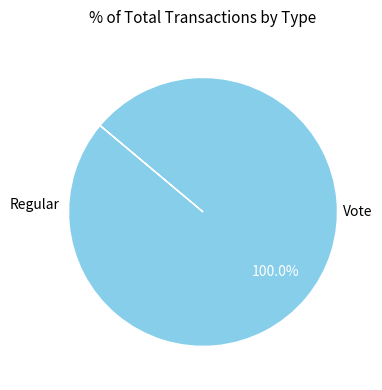

Is there any slice that represents more than half of the pie?

Yes